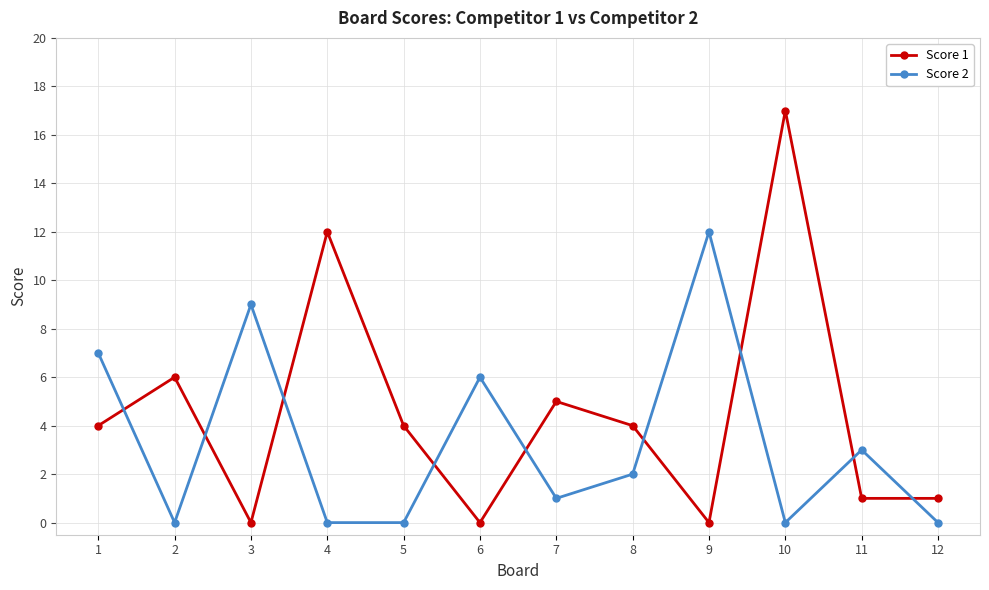

Which series changed the most between 5 and 12?

Score 1